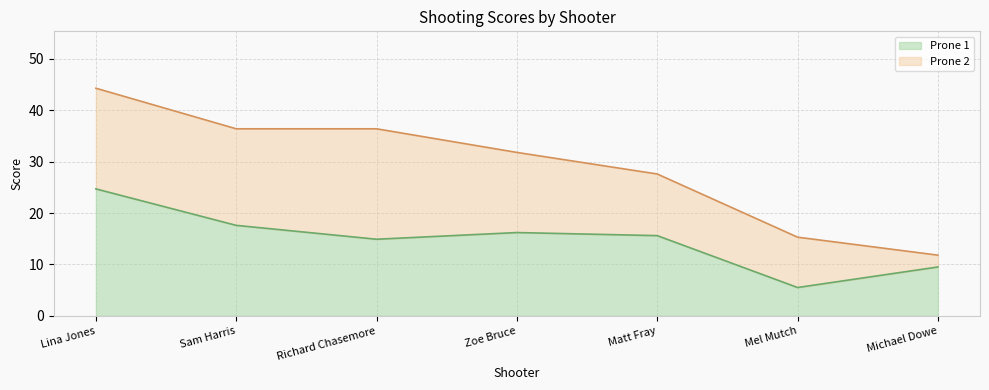

How many data points are less than 15?

3